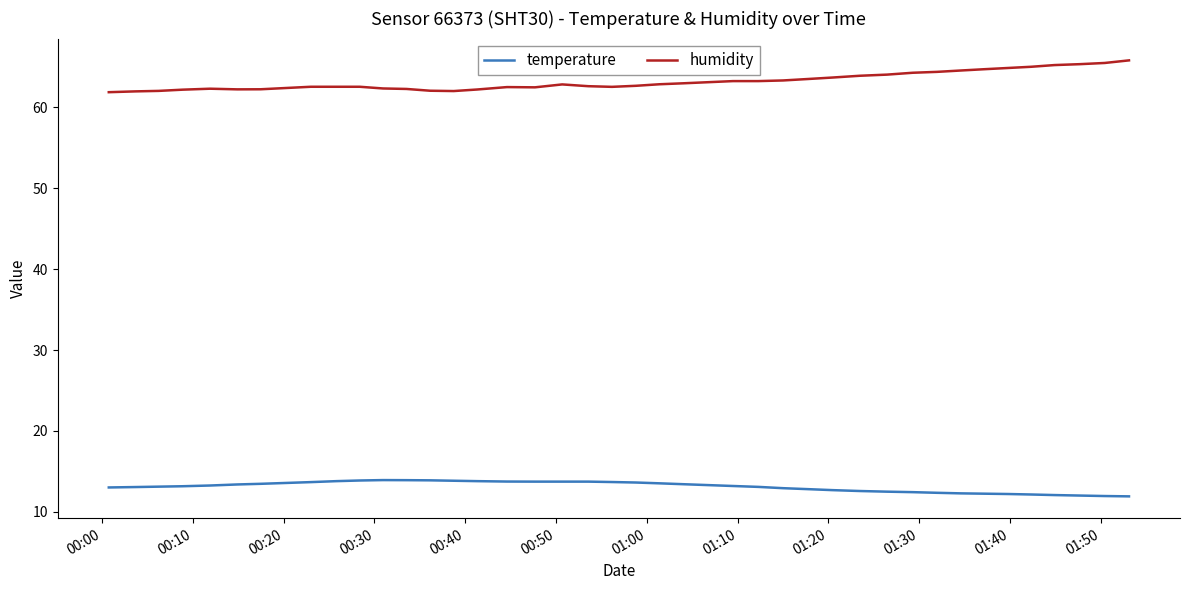

Which series has the largest total across all categories?

humidity